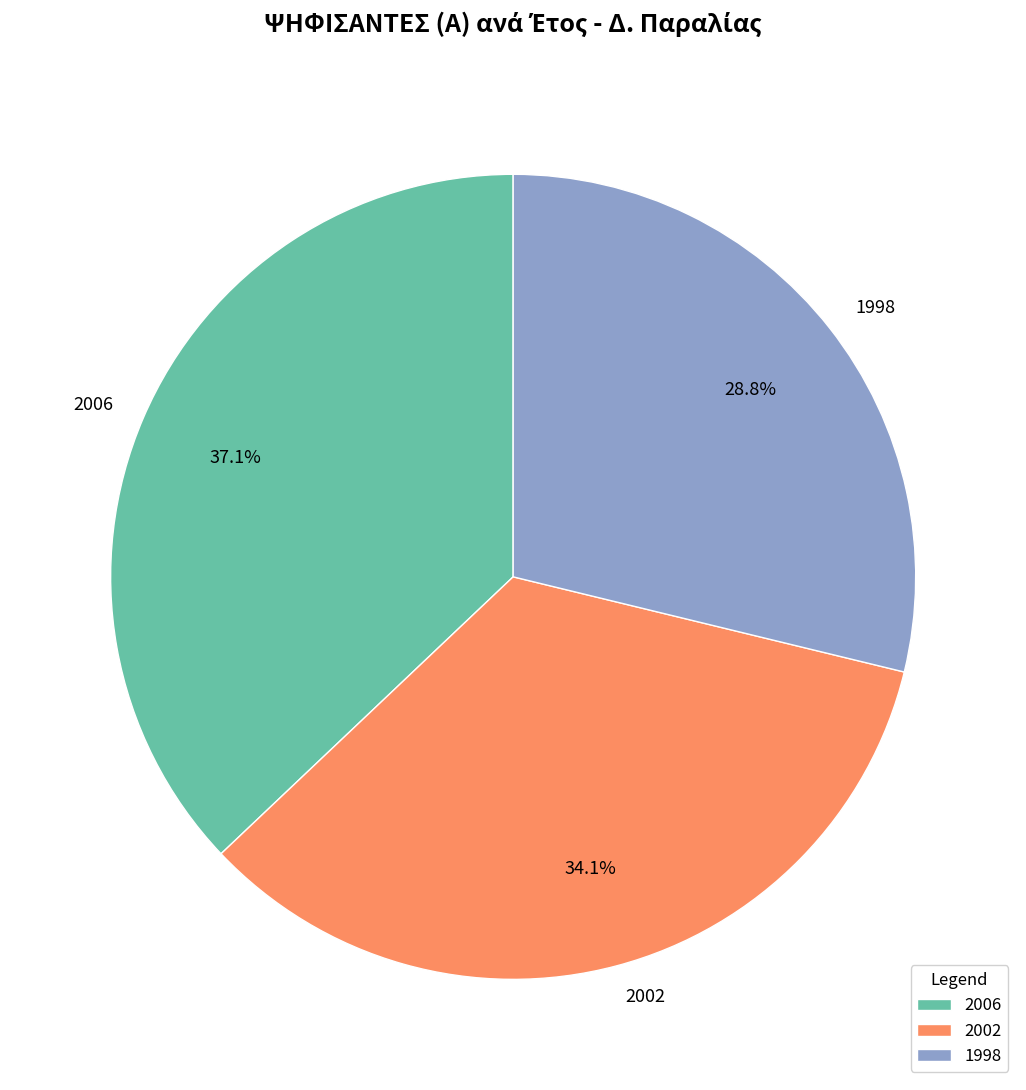

To the nearest percent, what is the average slice percentage?

33%